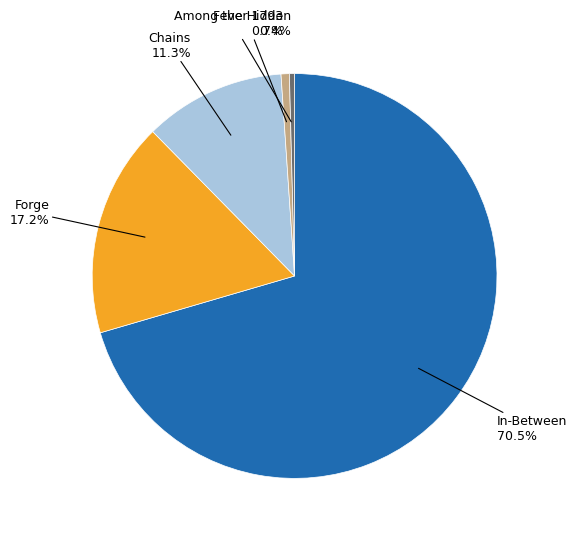

How many segments does this pie chart have?

5